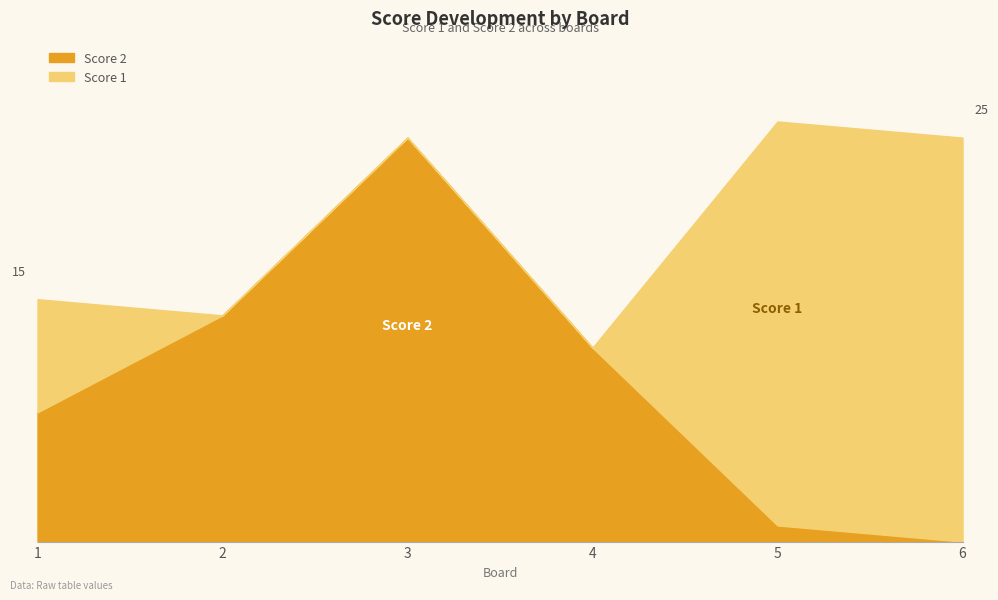

How many series are shown in this chart?

2